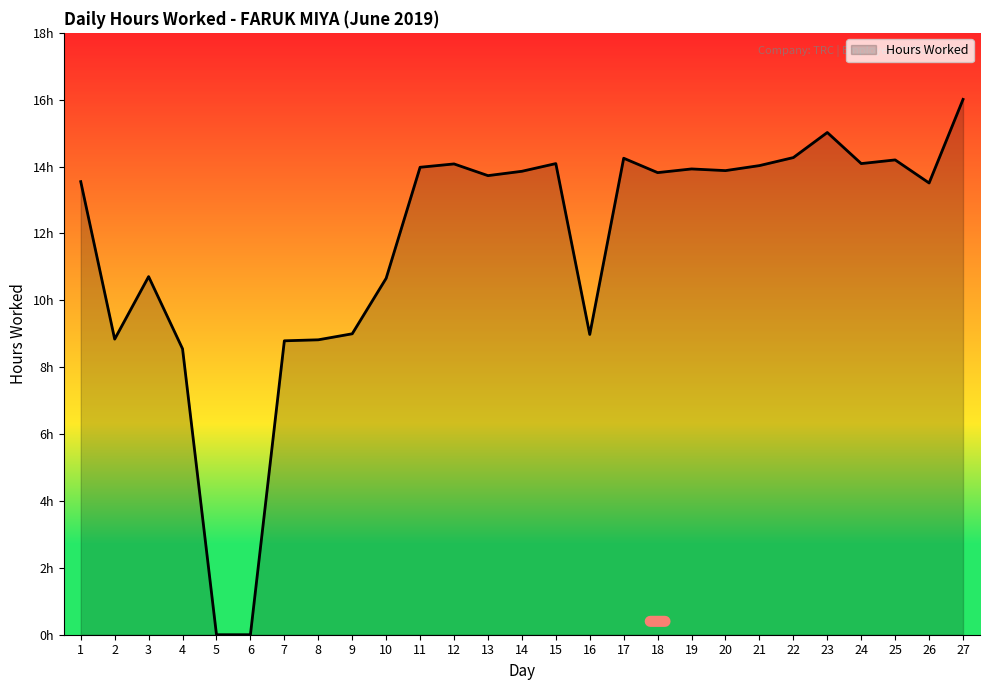

The value at 13 is 22.0. True or false?

False